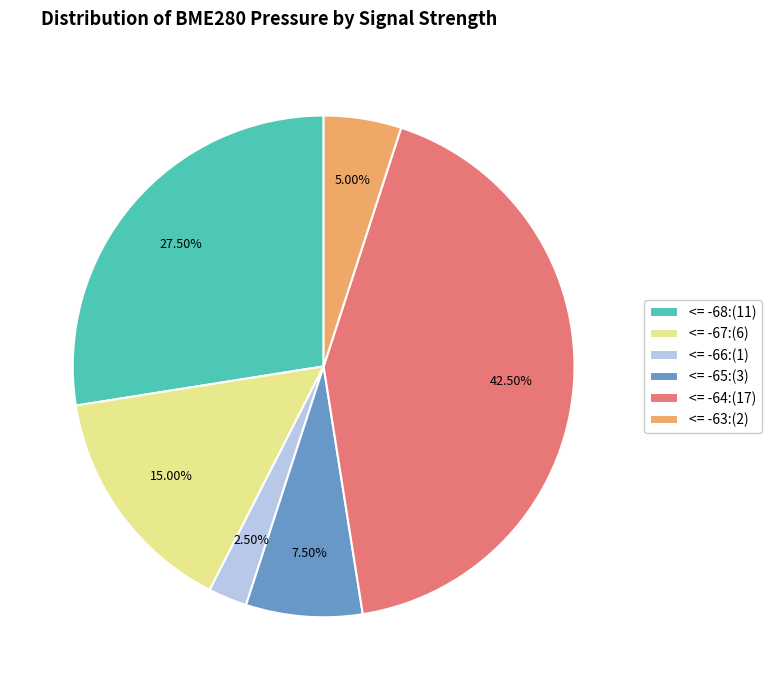

Count the number of slices in the pie.

6